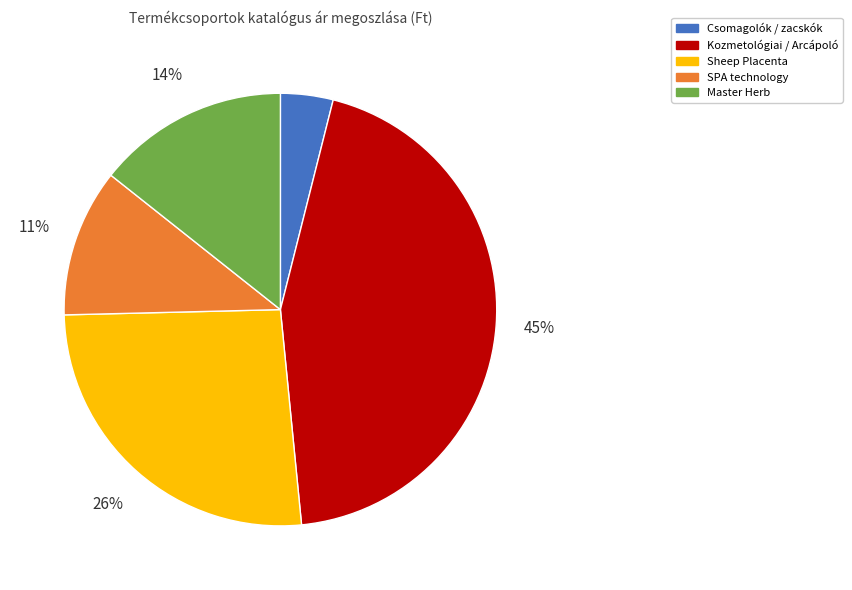

Does any single category account for the majority?

No